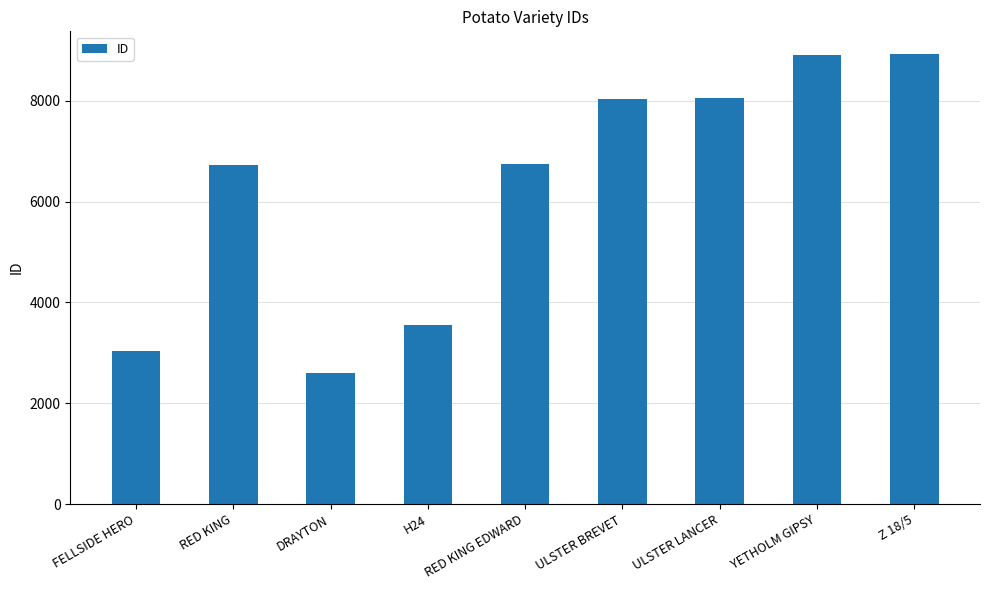

What position from the right is FELLSIDE HERO?

9